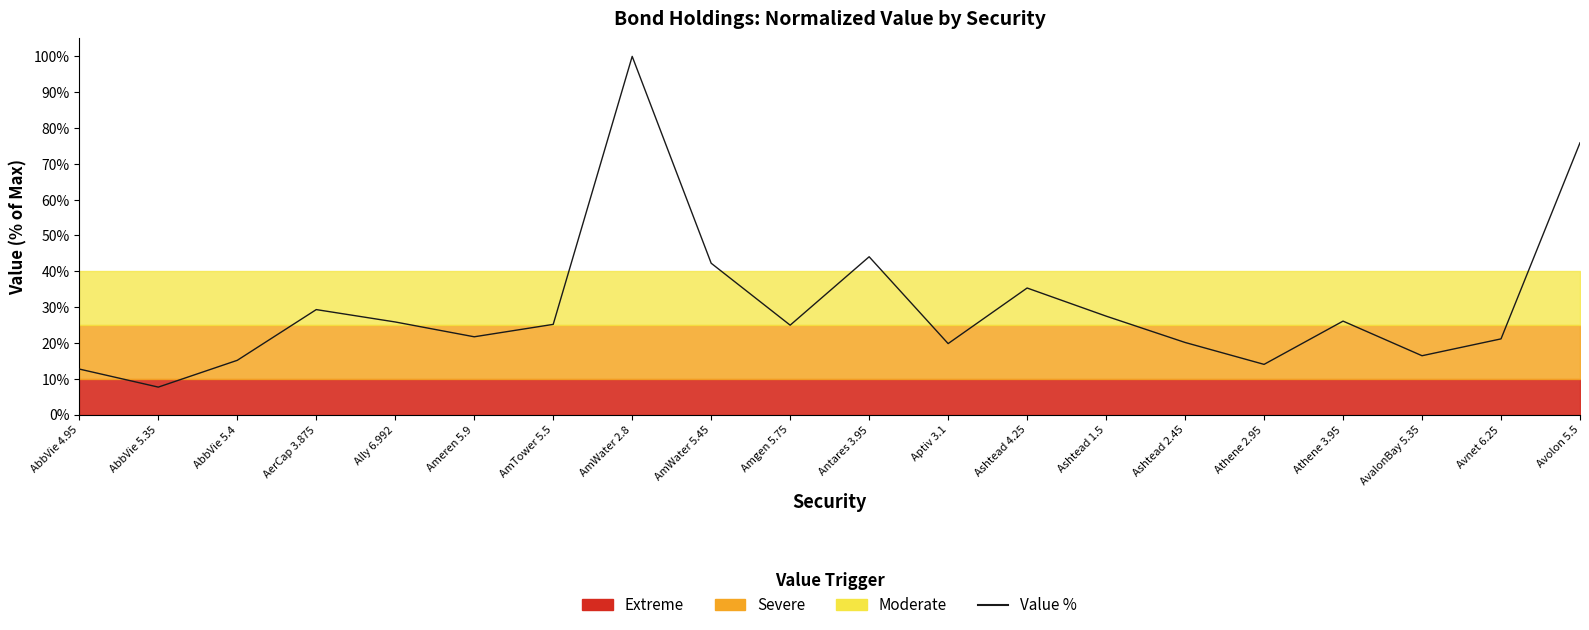

What is the greatest value displayed?

100.0